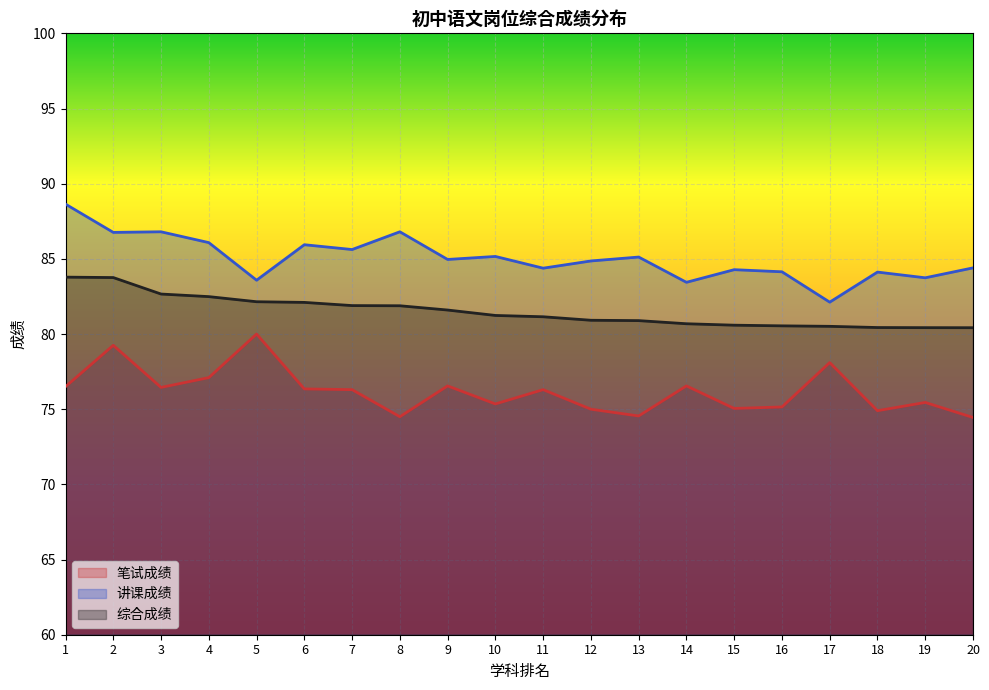

Rank the series by their average value, from highest to lowest.

讲课成绩, 综合成绩, 笔试成绩